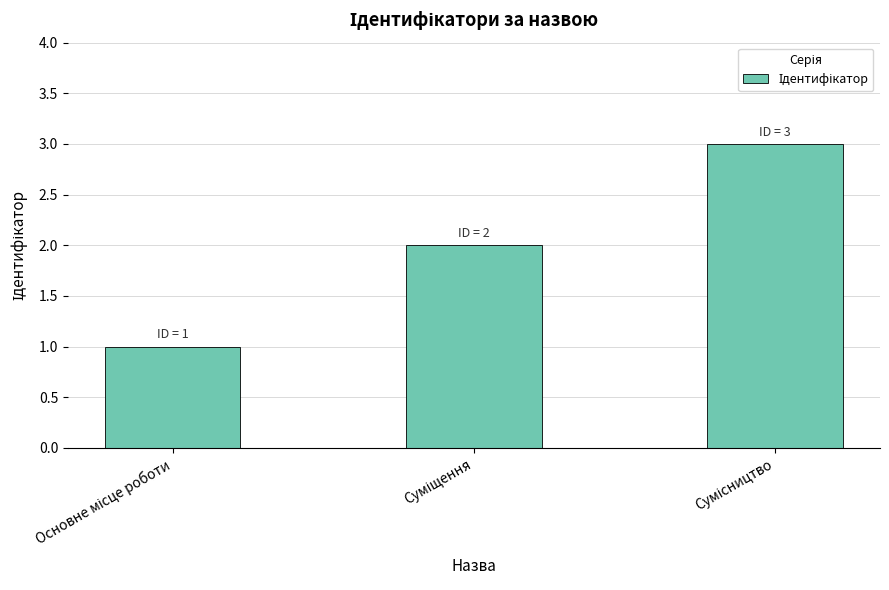

What is the maximum value shown in the chart?

3